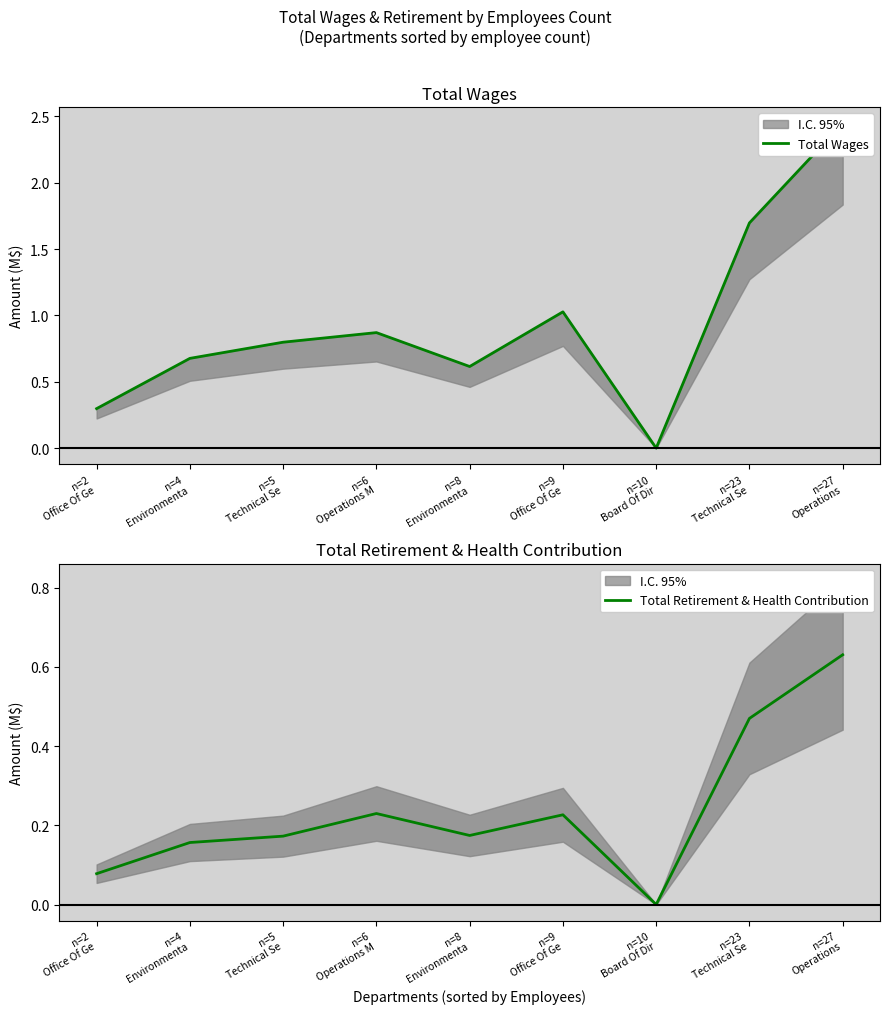

True or false: Total Wages and Total Retirement & Health Contribution cross at least once.

False